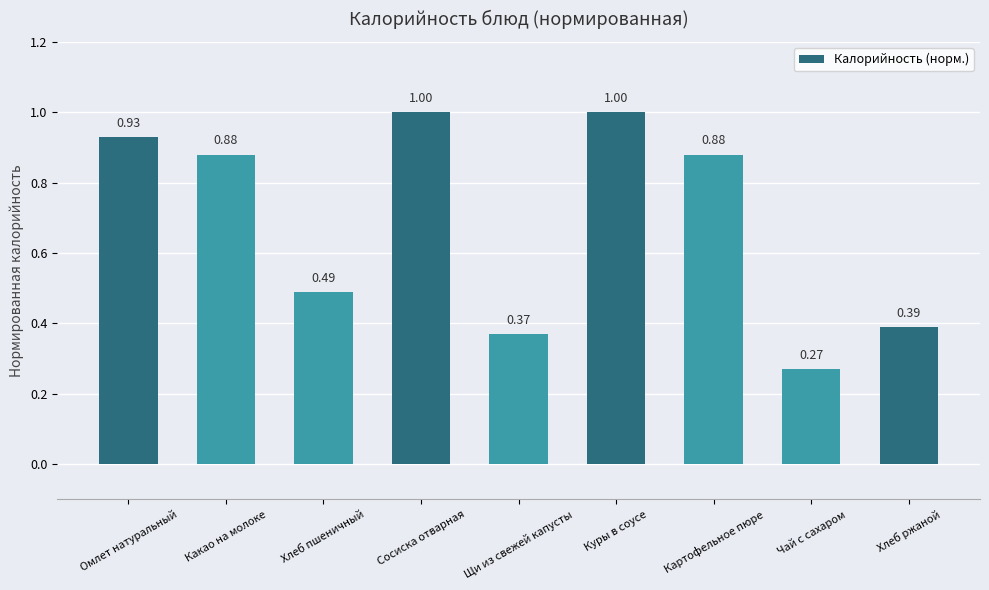

What is the label of the 6th bar from the right?

Сосиска отварная